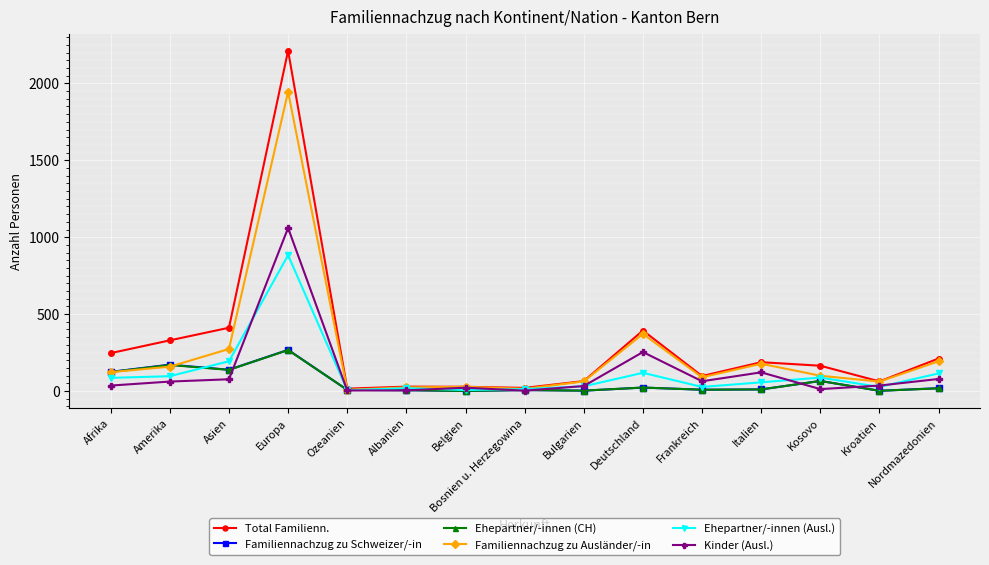

What is the label of the 1st point from the left?

Afrika